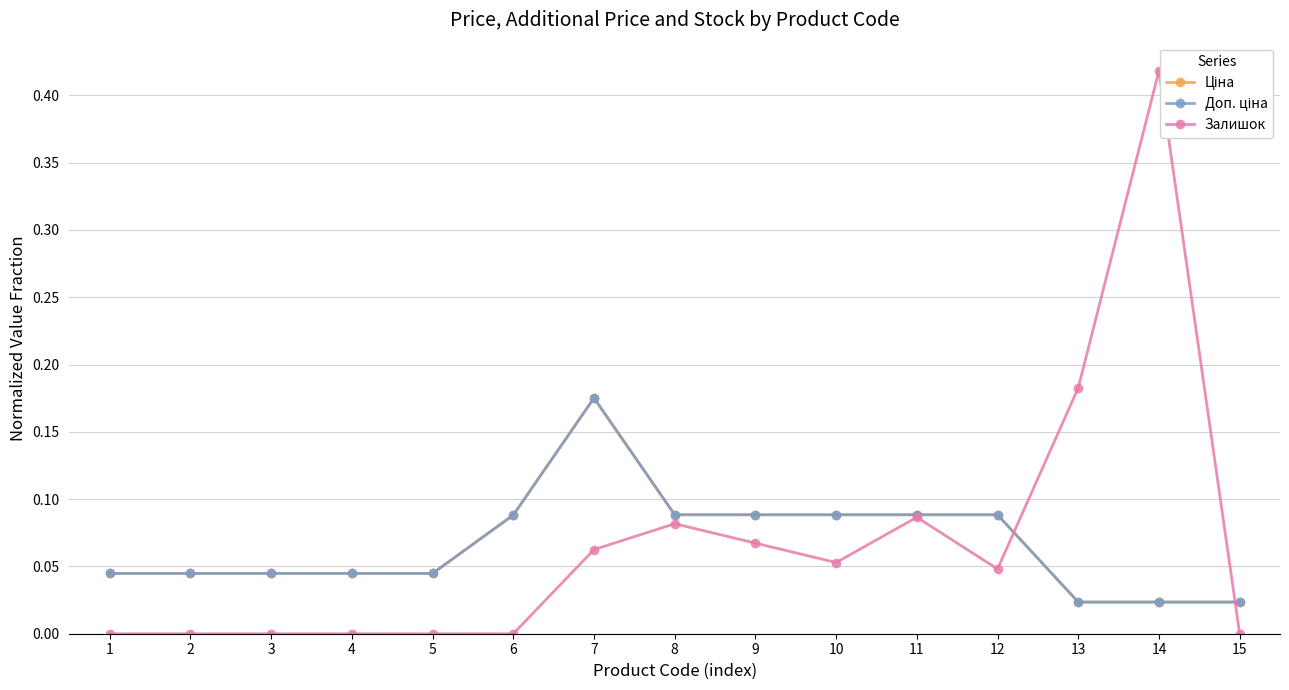

What are all the series names shown in the legend?

Ціна, Доп. ціна, Залишок